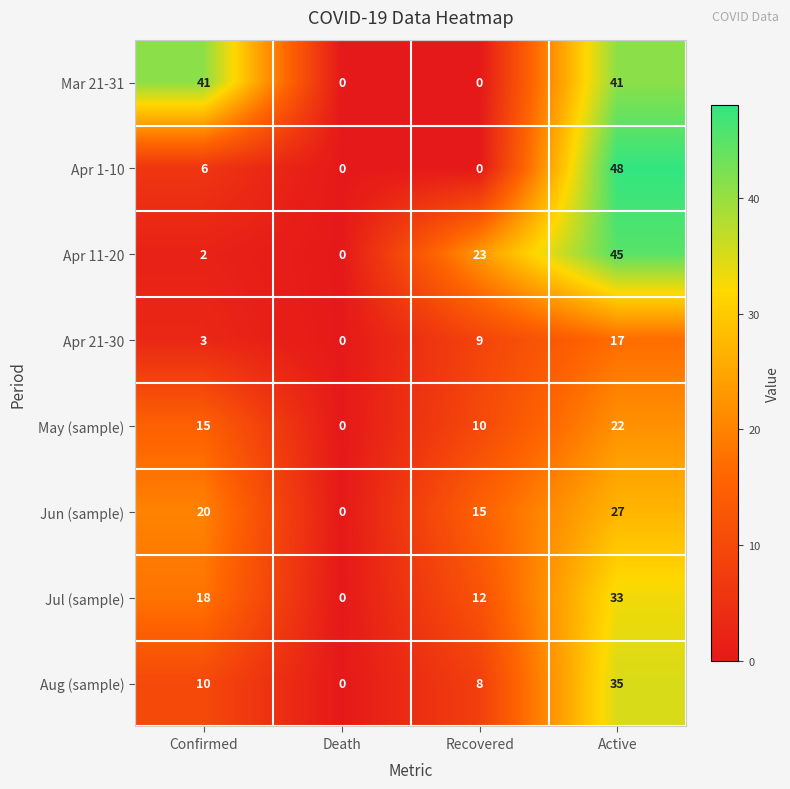

What is the sum of all Apr 21-30 values?

29